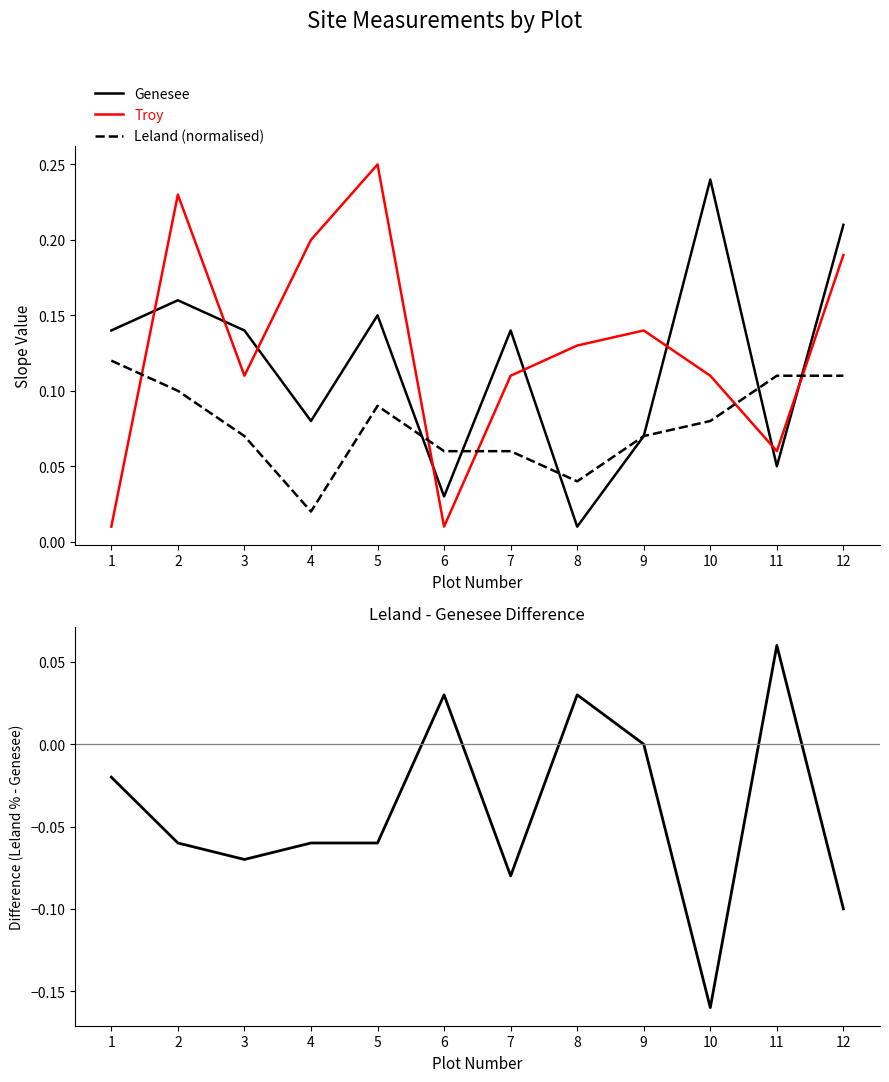

Which series changed the most between 7 and 11?

Leland - Genesee